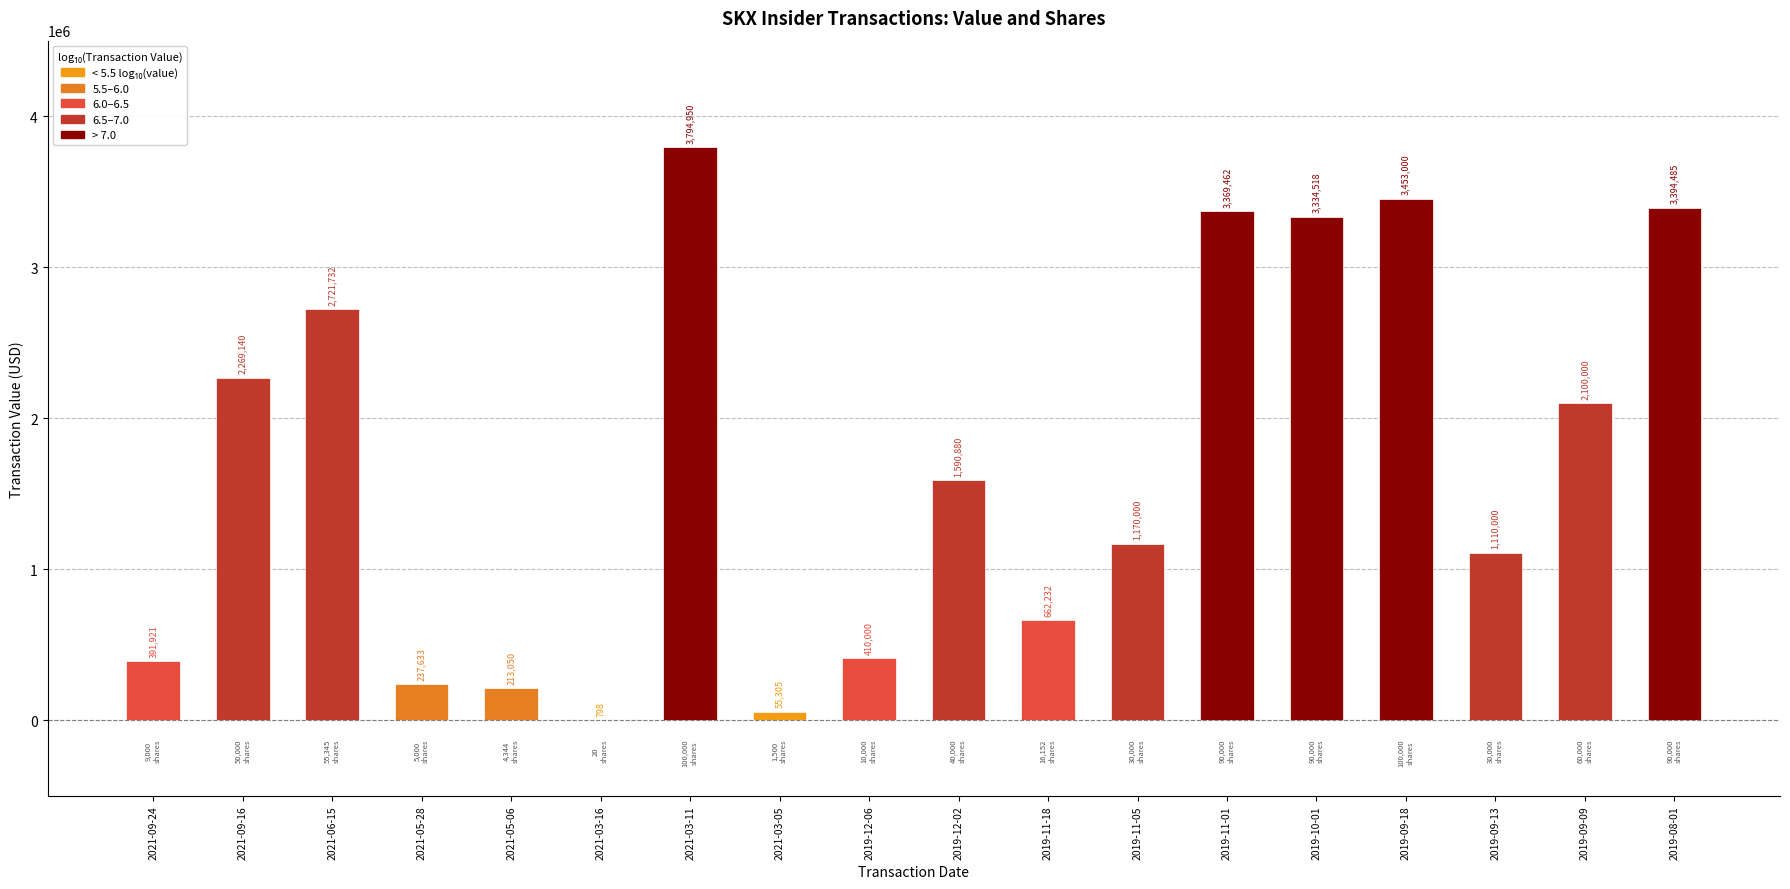

Reading right to left, transcribe all the data shown in this chart.

2019-08-01=3394485	2019-09-09=2100000	2019-09-13=1110000	2019-09-18=3453000	2019-10-01=3334518	2019-11-01=3369462	2019-11-05=1170000	2019-11-18=662232	2019-12-02=1590880	2019-12-06=410000	2021-03-05=55305	2021-03-11=3794950	2021-03-16=798	2021-05-06=213050	2021-05-28=237633	2021-06-15=2721732	2021-09-16=2269140	2021-09-24=391921